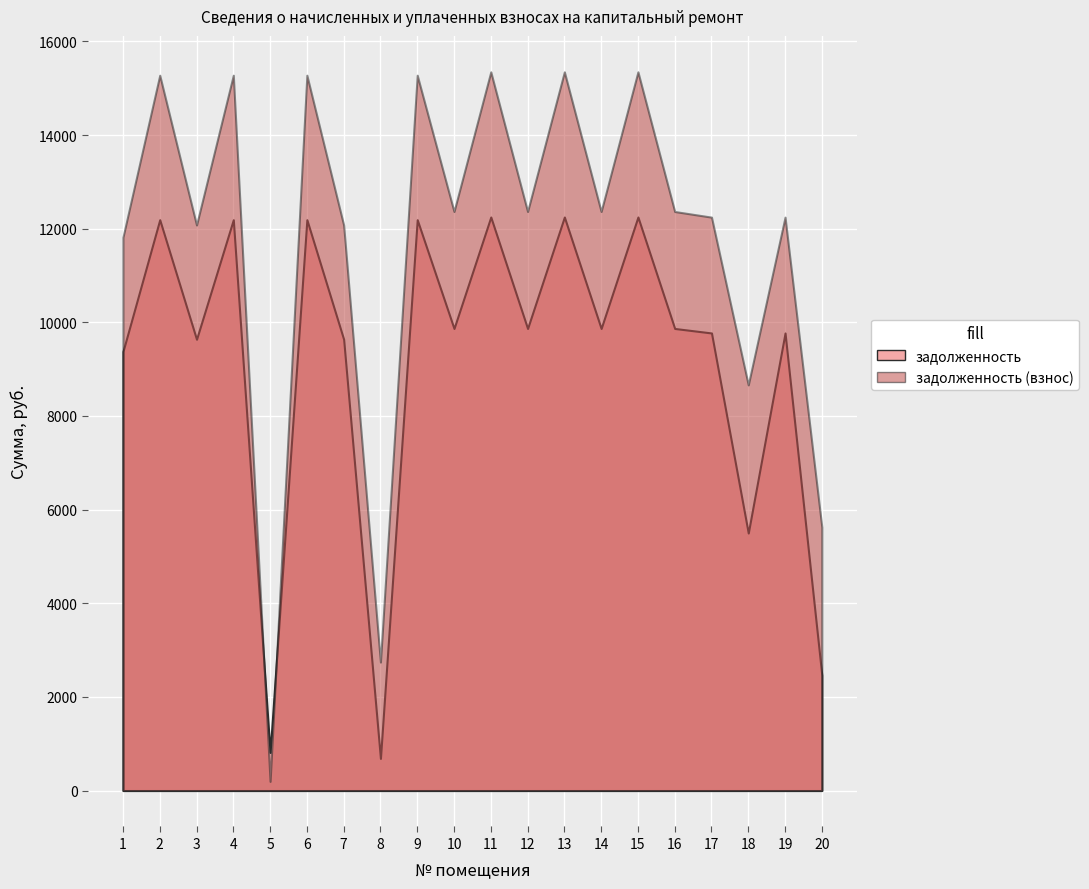

What is the average value of the задолженность series?

9132.5